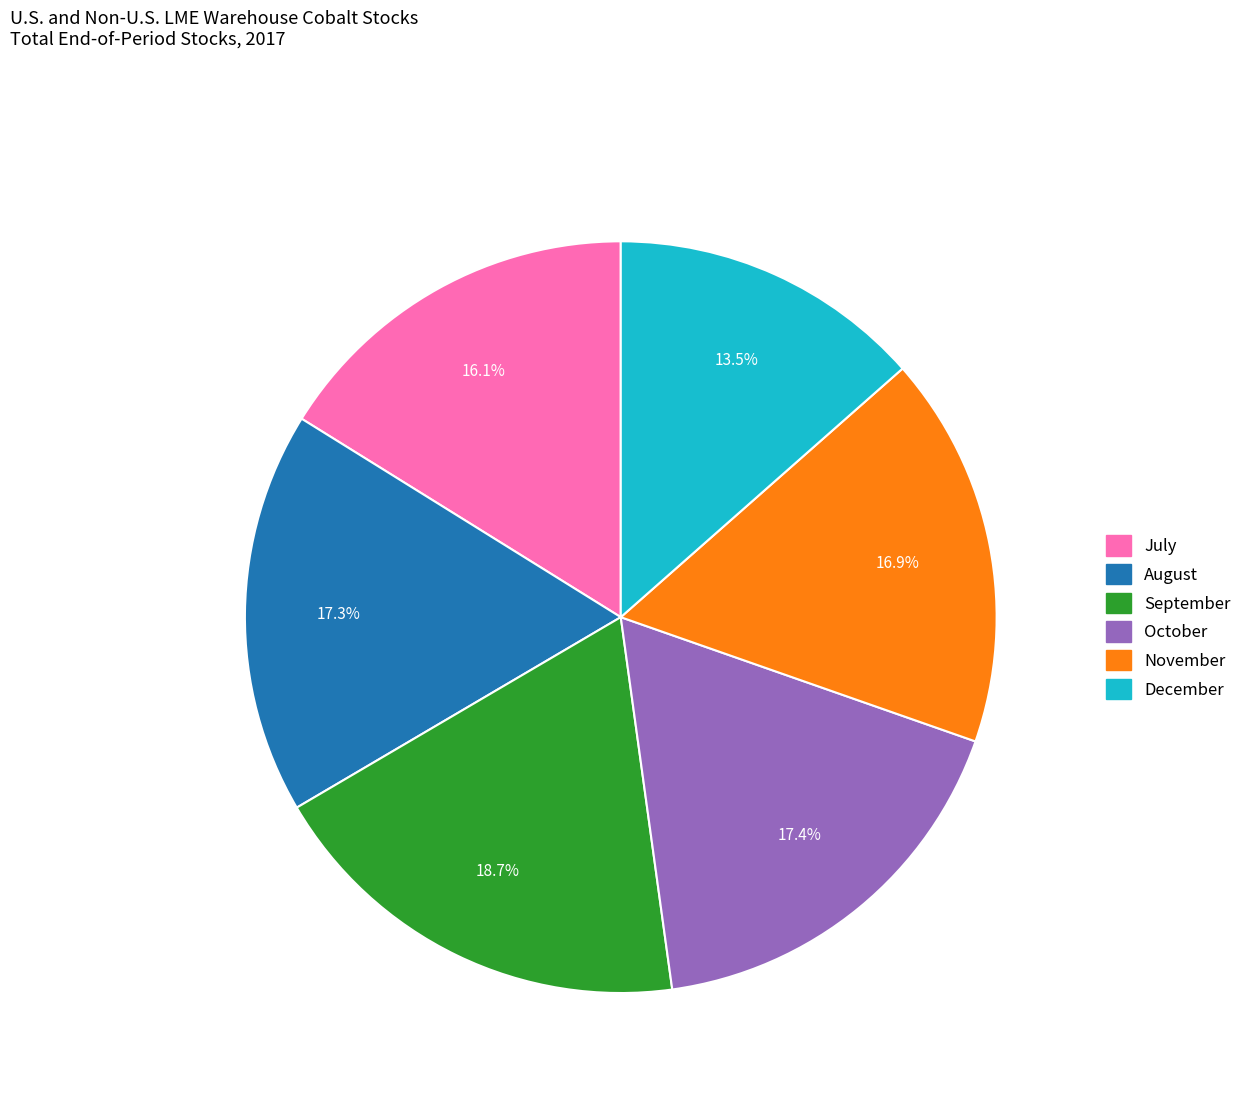

To the nearest percent, what is the combined percentage of November and October?

34%